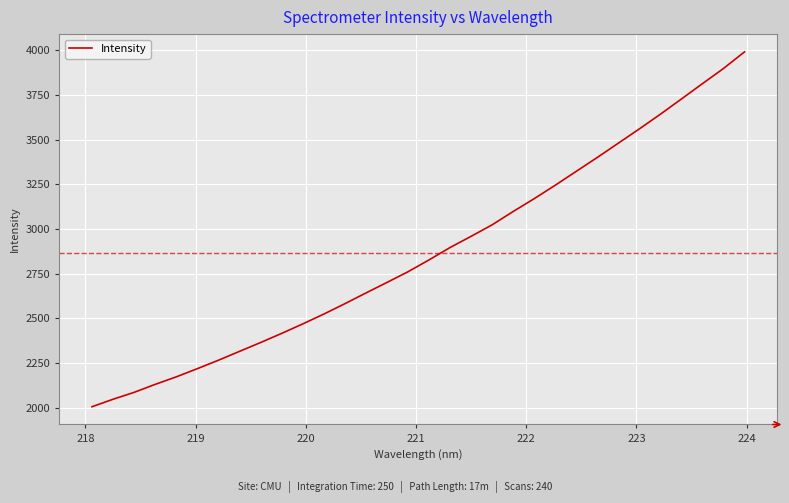

What is the smallest value displayed?

2004.7